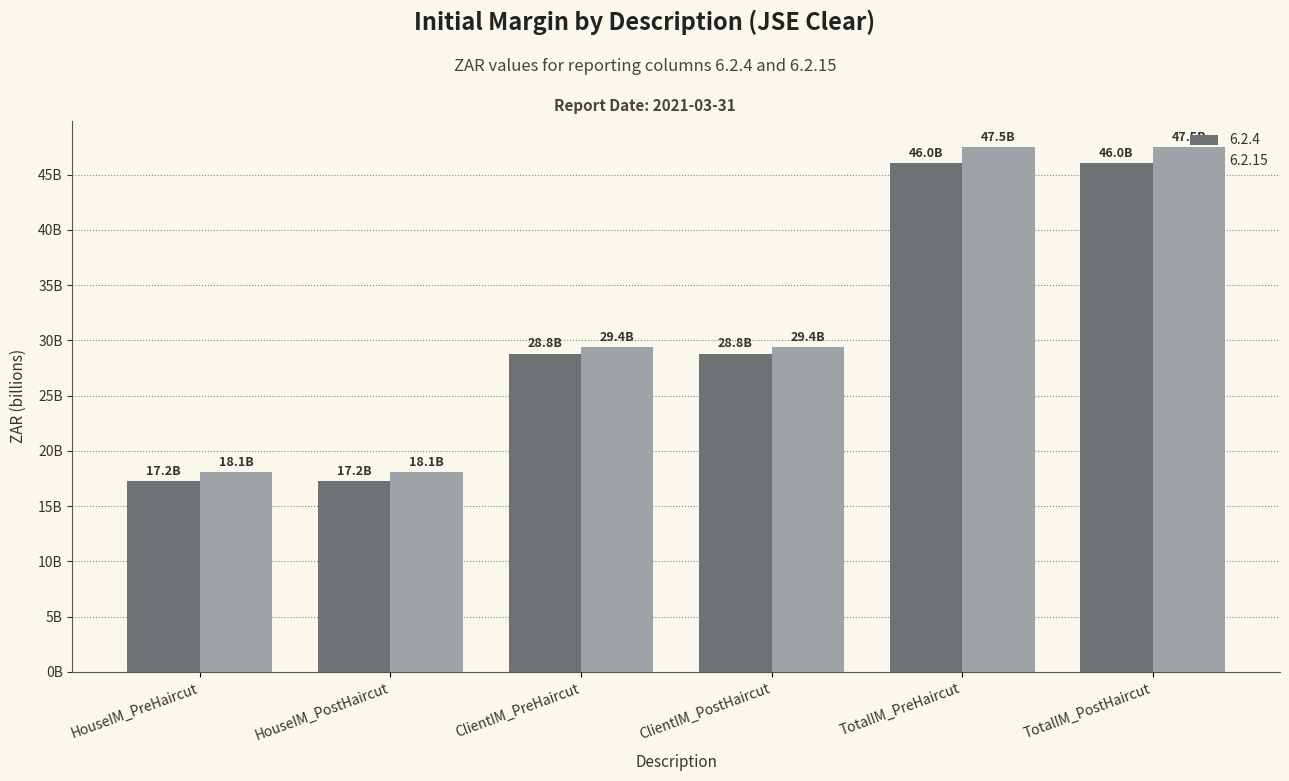

What are all the series names shown in the legend?

6.2.4, 6.2.15